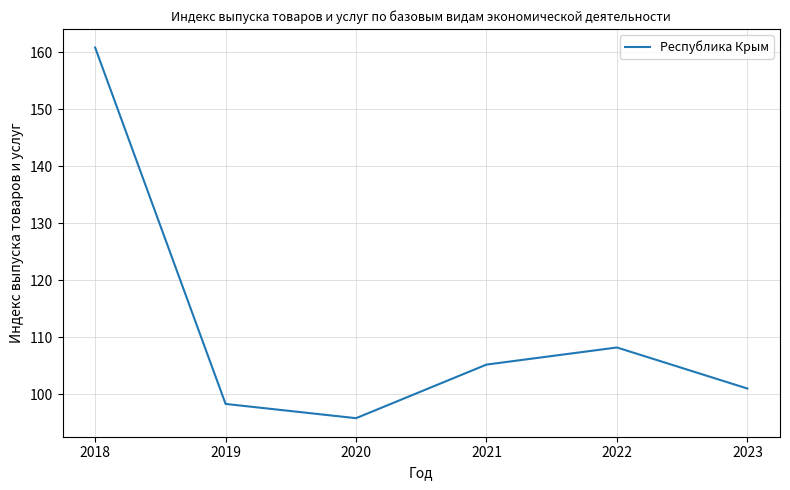

Rank the categories by value from lowest to highest.

2020, 2019, 2023, 2021, 2022, 2018